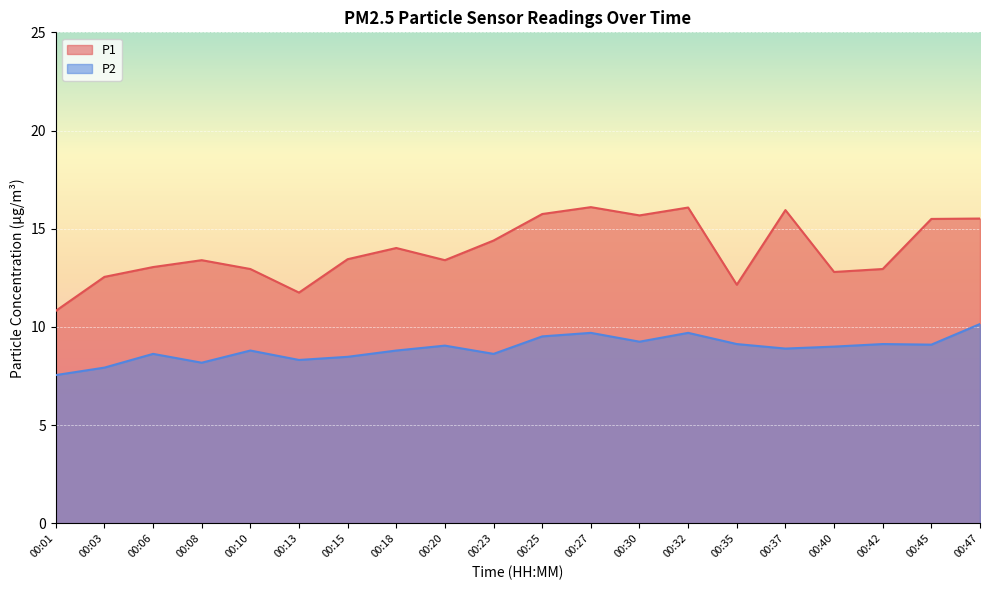

How many lines are shown in the chart?

2